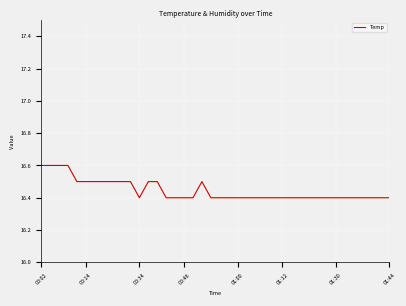

What is the average value?

16.4